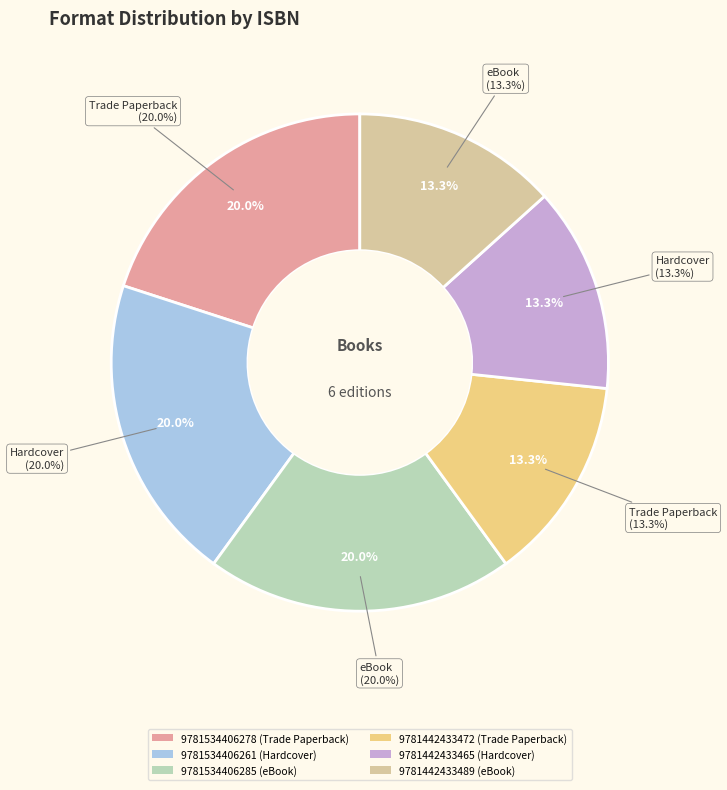

Does any single category account for the majority?

No